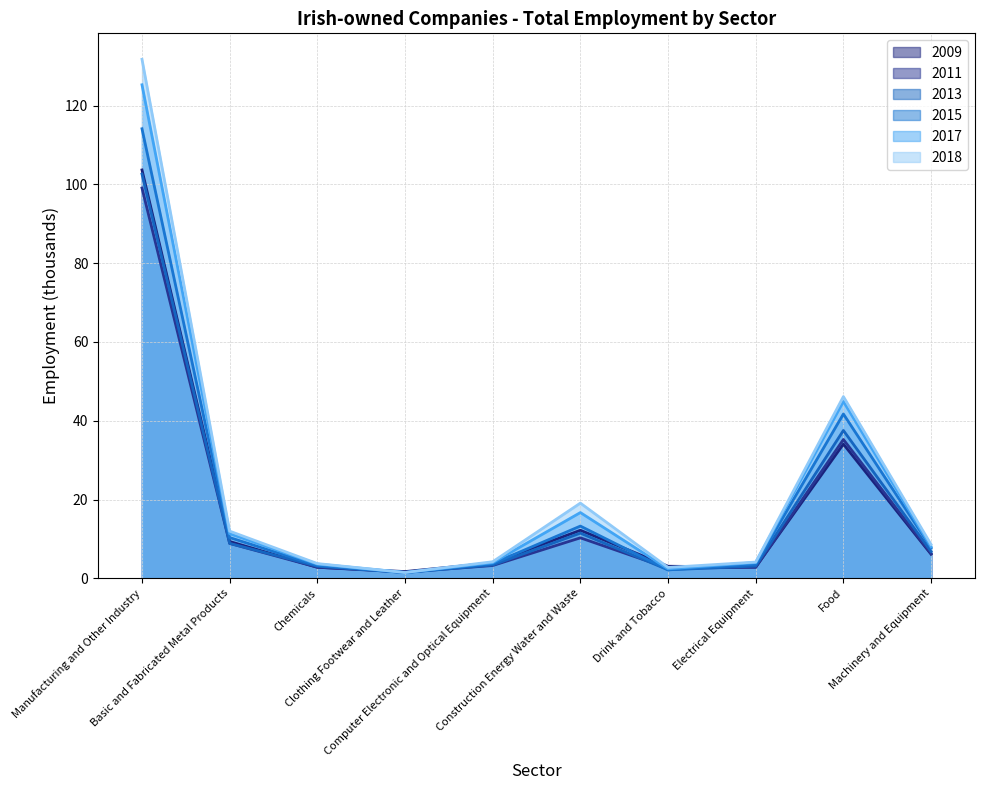

What is the sum of all 2013 values?

180.4